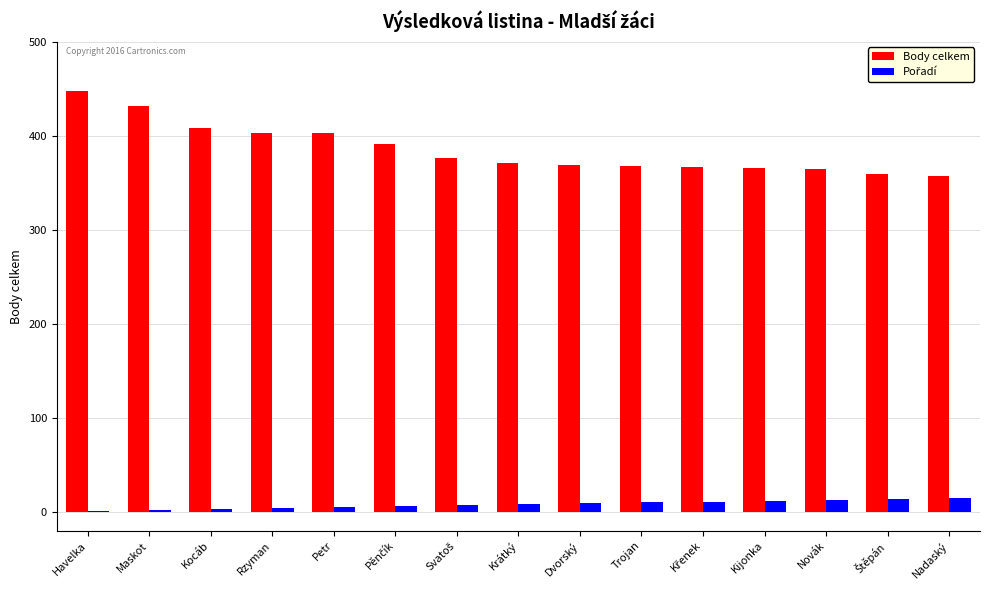

At which category does the chart reach its peak across all series?

Havelka